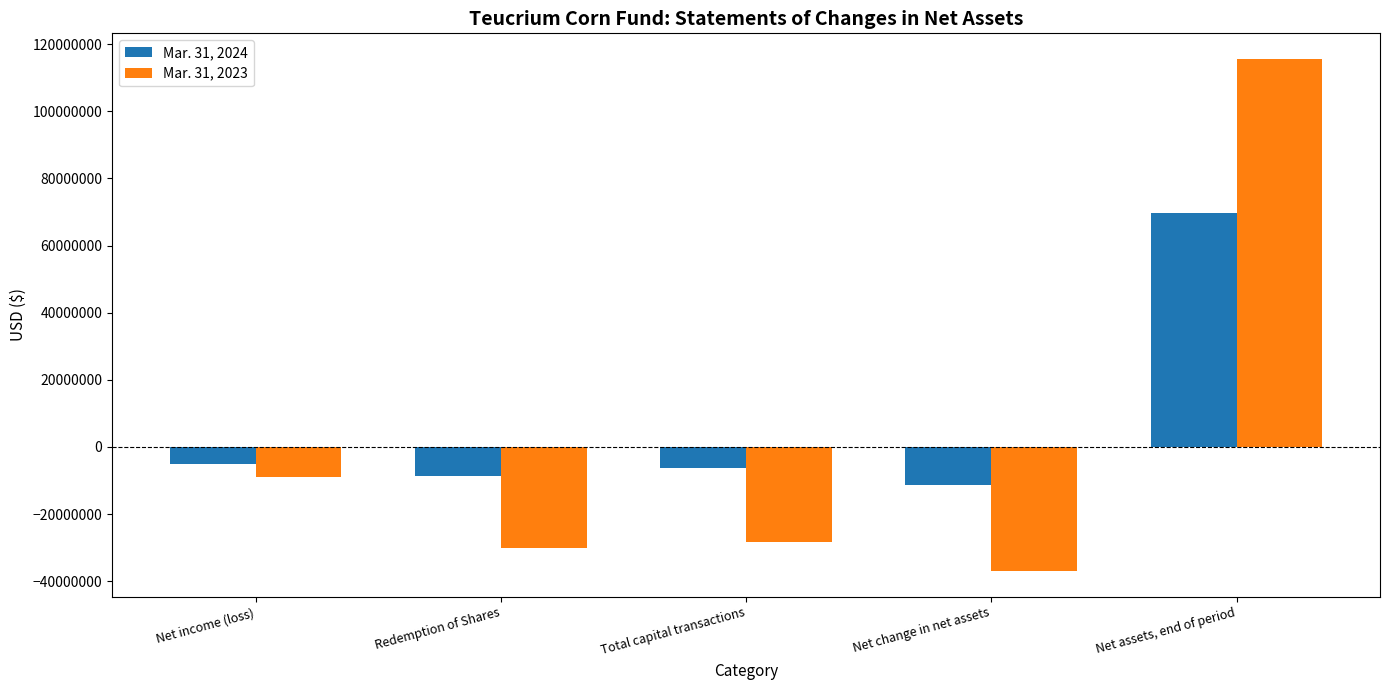

What is the difference between the maximum and minimum values in the Mar. 31, 2024 series?

81050442